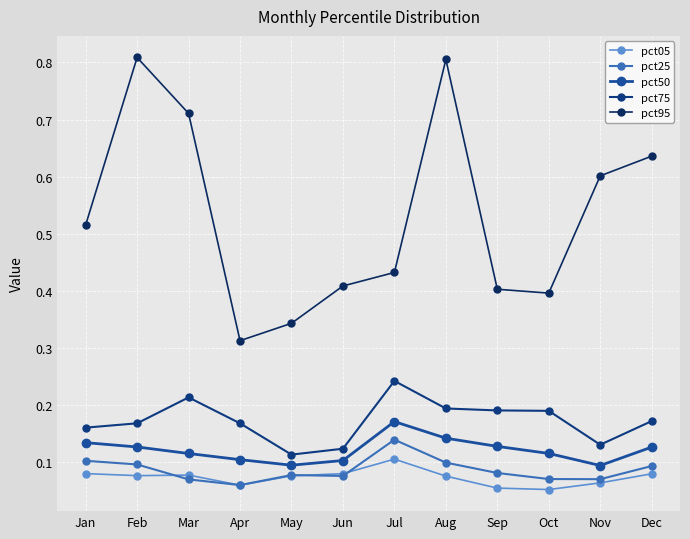

At which category is the sum across all series the highest?

Aug